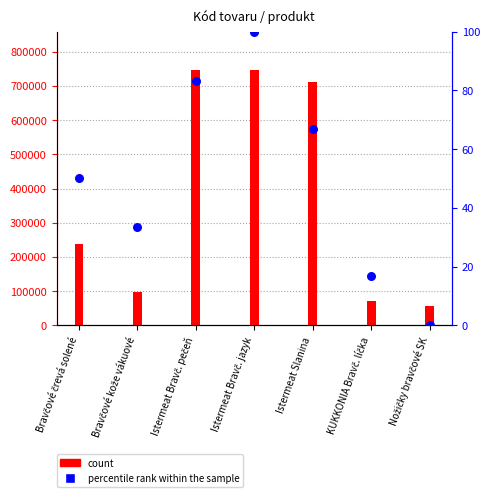

Which series has the widest spread of Y values?

count